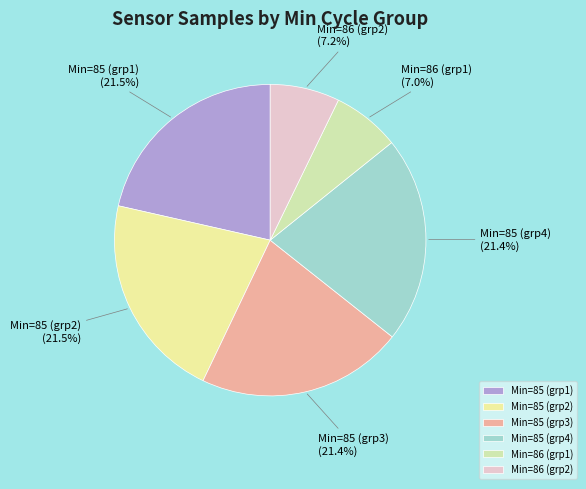

How many slices are in this pie chart?

6